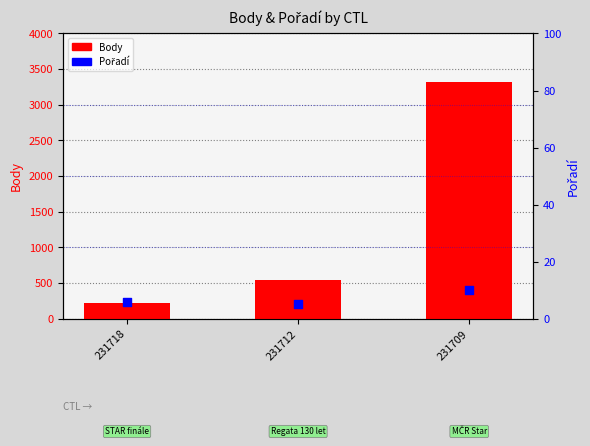

At which category is the sum across all series the highest?

231709